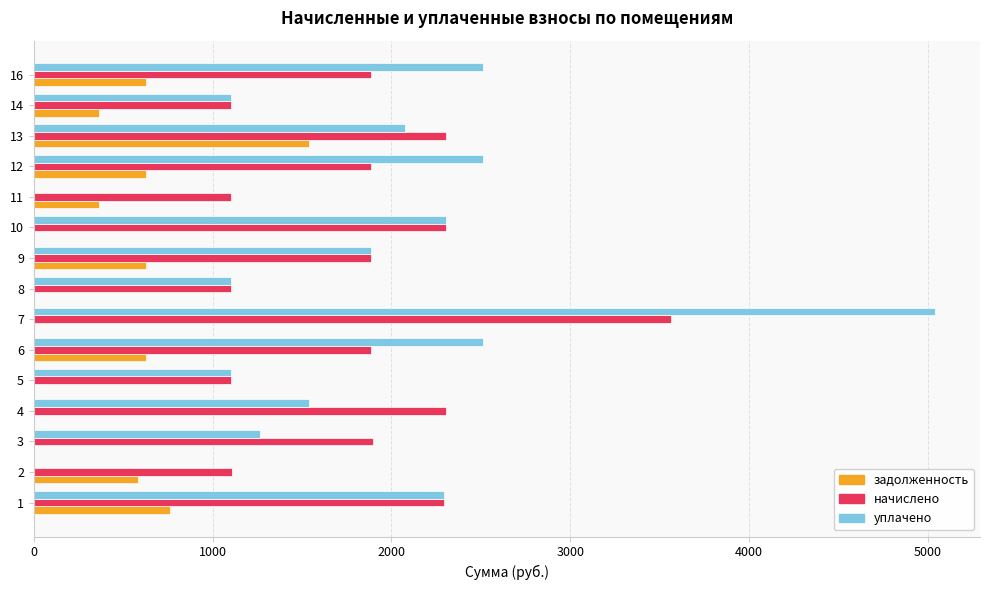

What is the maximum value for начислено?

3564.1